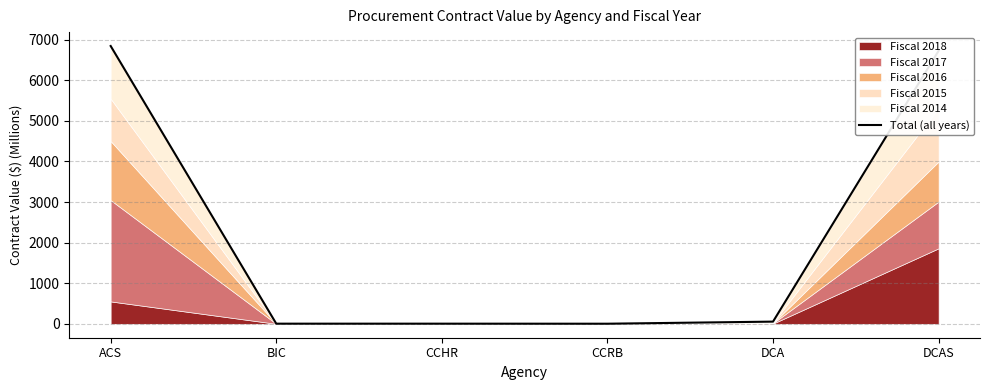

What is the difference between the second highest and minimum values?

6721.3